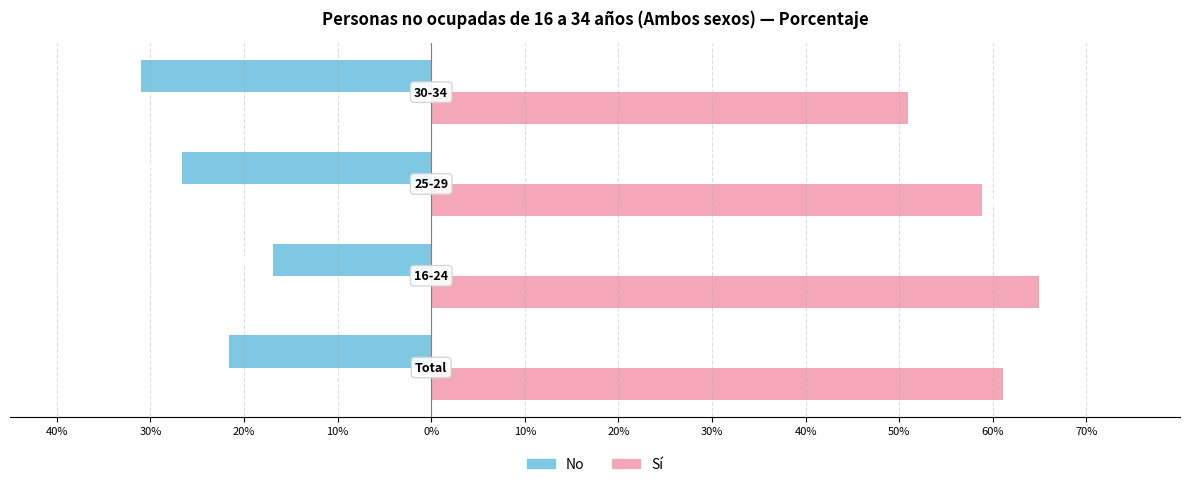

Reading left to right, extract all data points from this chart.

No: 40%=-21.6	30%=-16.9	20%=-26.7	10%=-31.0
Sí: 40%=61.1	30%=65.0	20%=58.8	10%=50.9